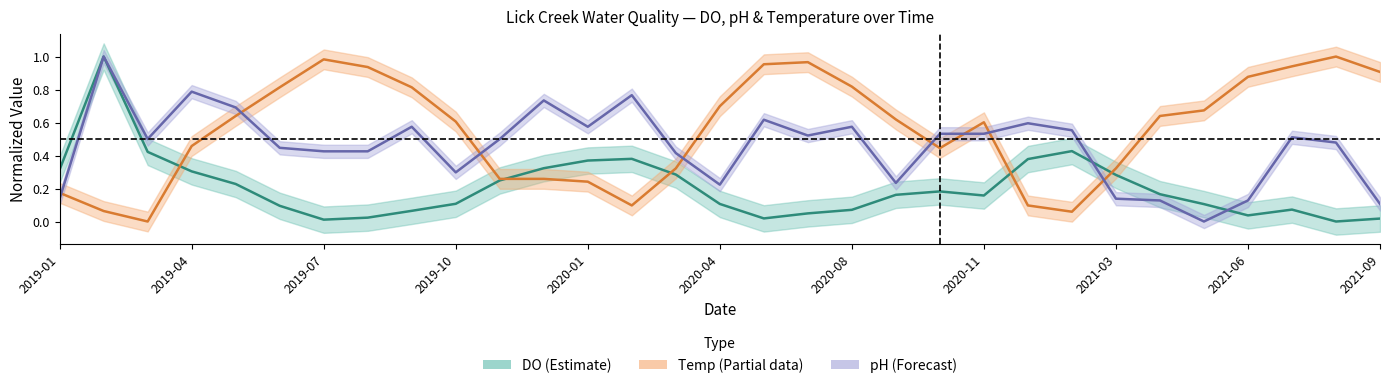

Which category has the highest value in the pH series?

2019-02